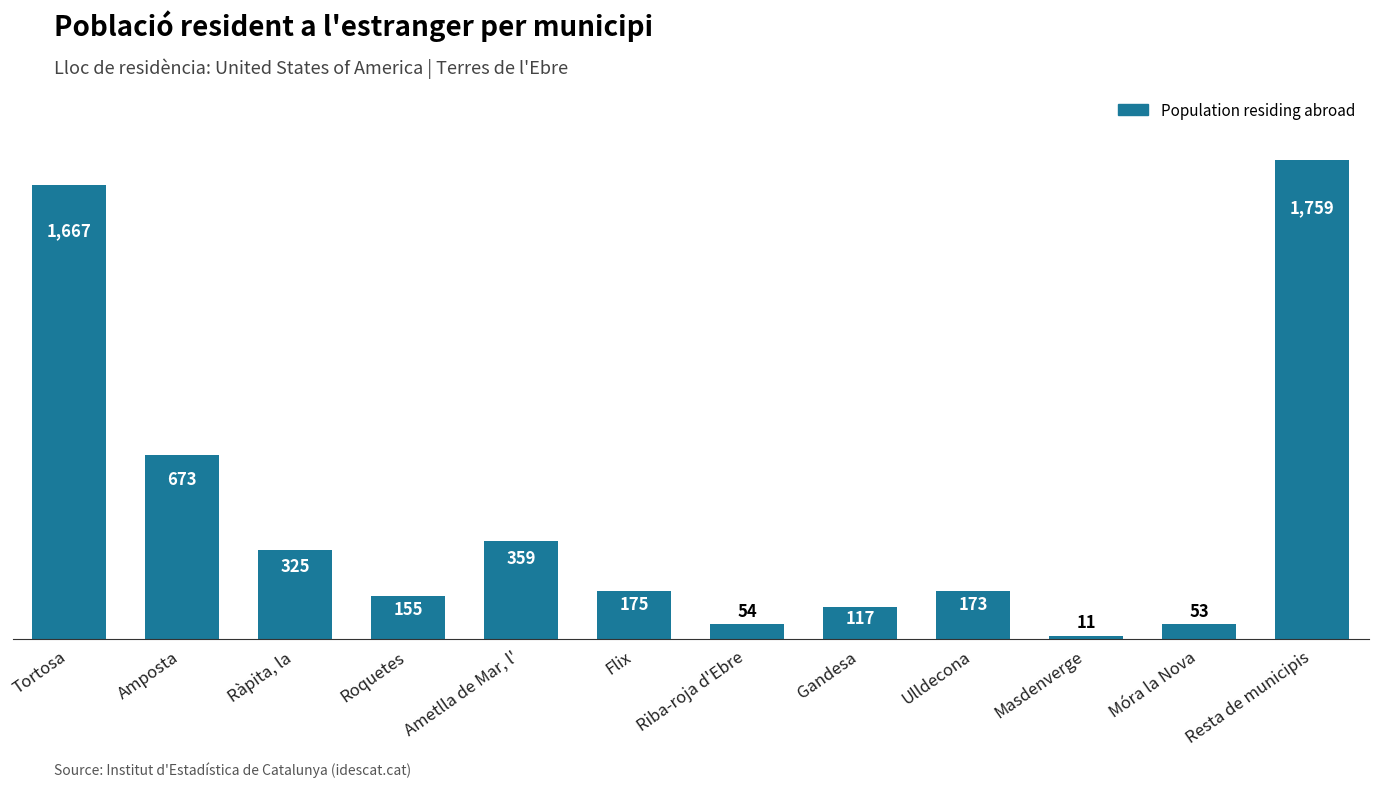

Which has a higher value, Flix or Riba-roja d'Ebre?

Flix